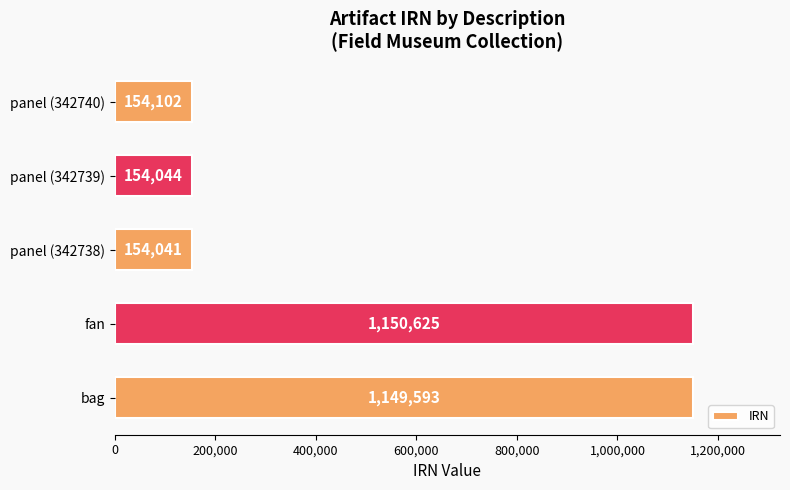

How many data points does each series have?

5